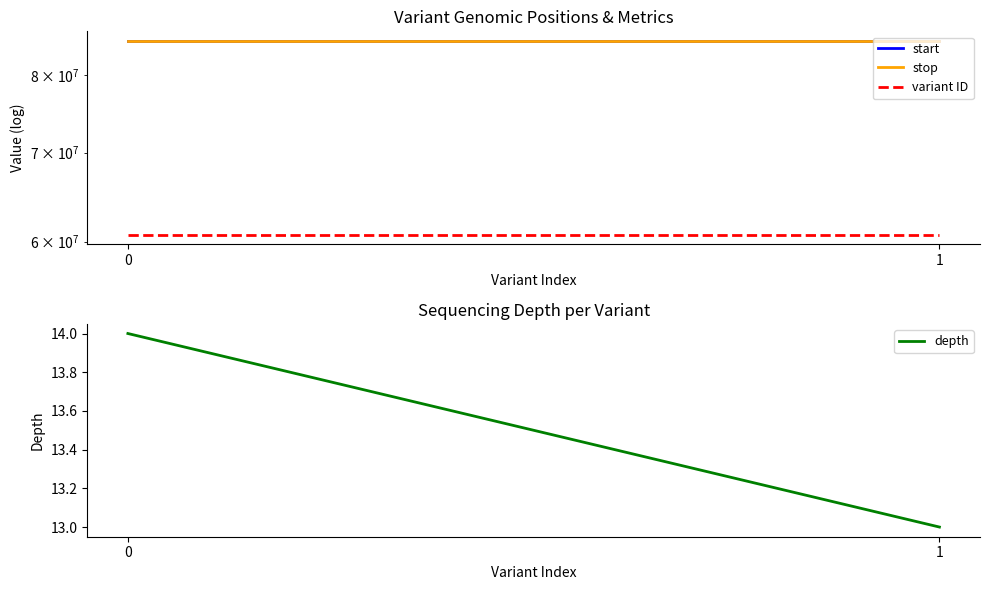

At how many categories does at least one series exceed 46904324?

2